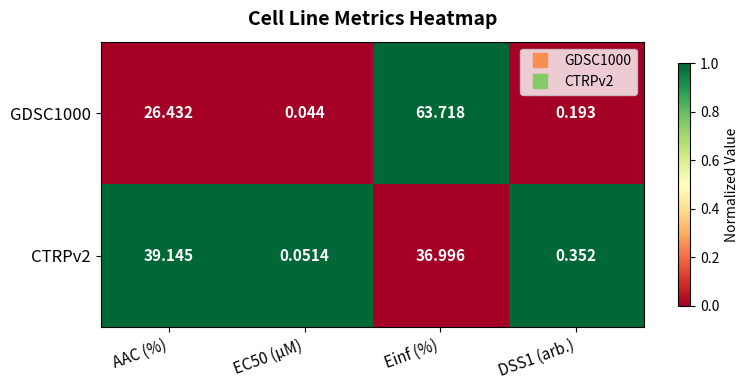

Which series has the largest total across all categories?

GDSC1000